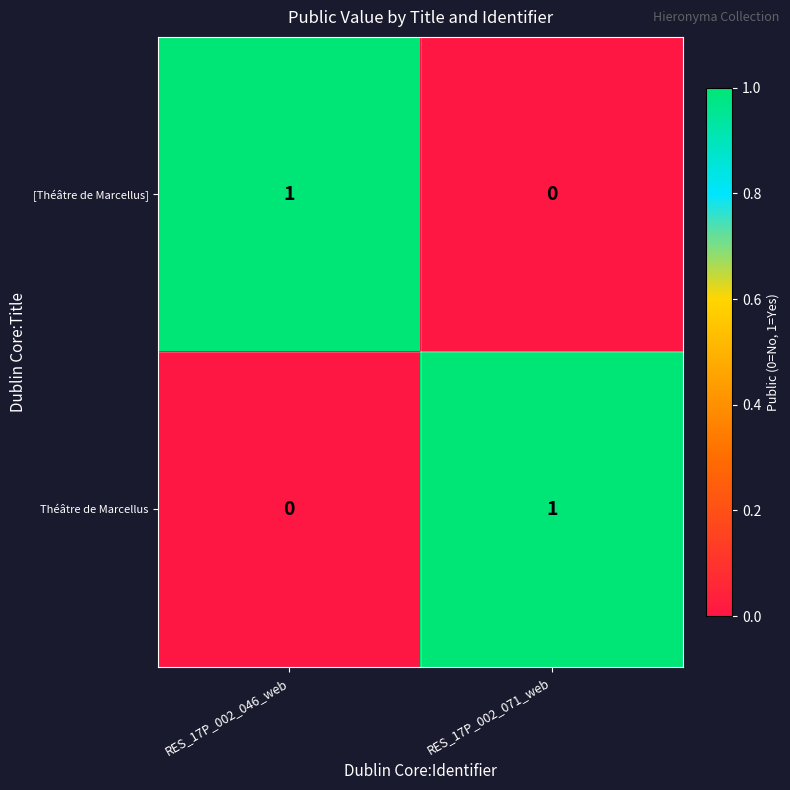

Reading left to right, transcribe all the data shown in this chart.

[Théâtre de Marcellus]: 1	0
Théâtre de Marcellus: 0	1